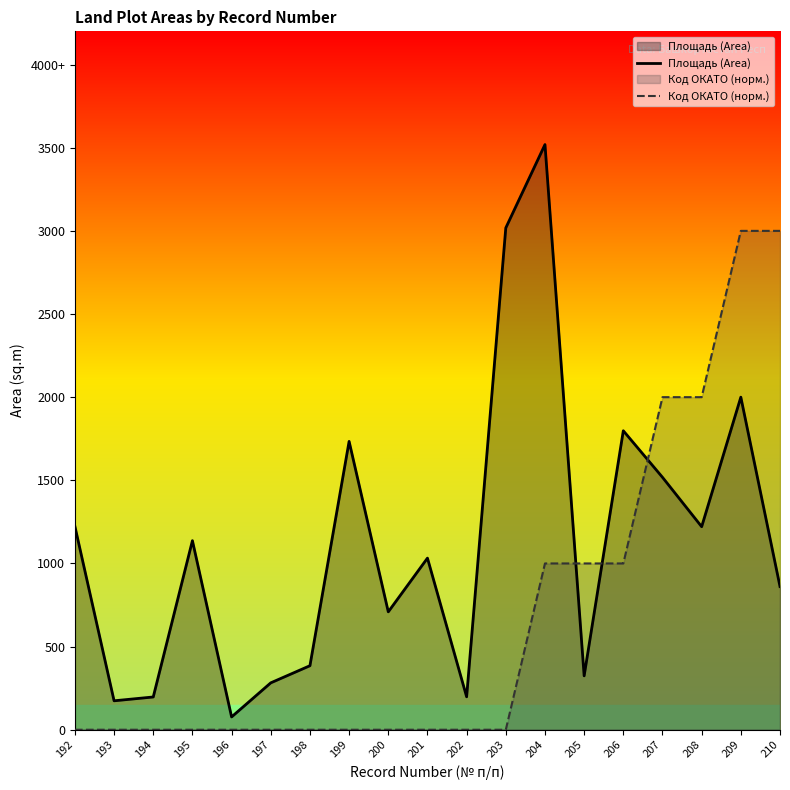

List the series in order of their peak value, lowest first.

Код ОКАТО (норм.), Площадь (Area)